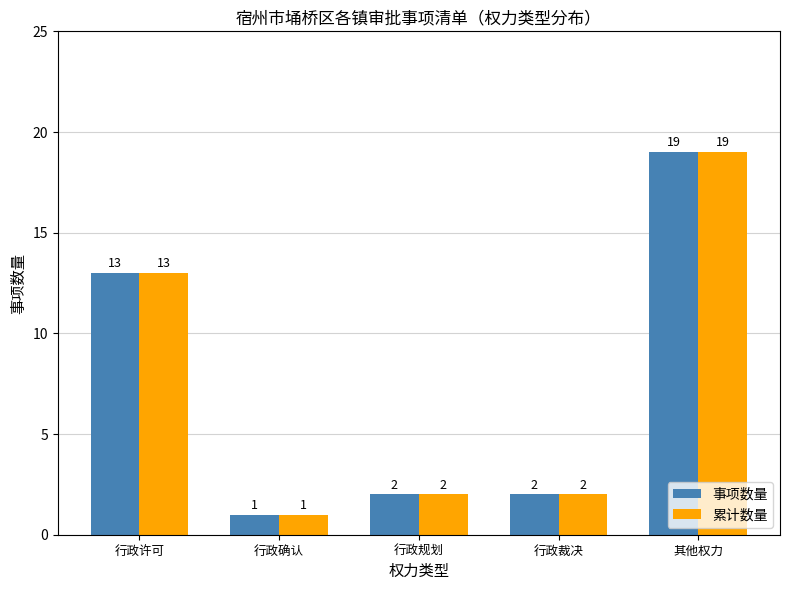

At how many categories does at least one series exceed 4?

2